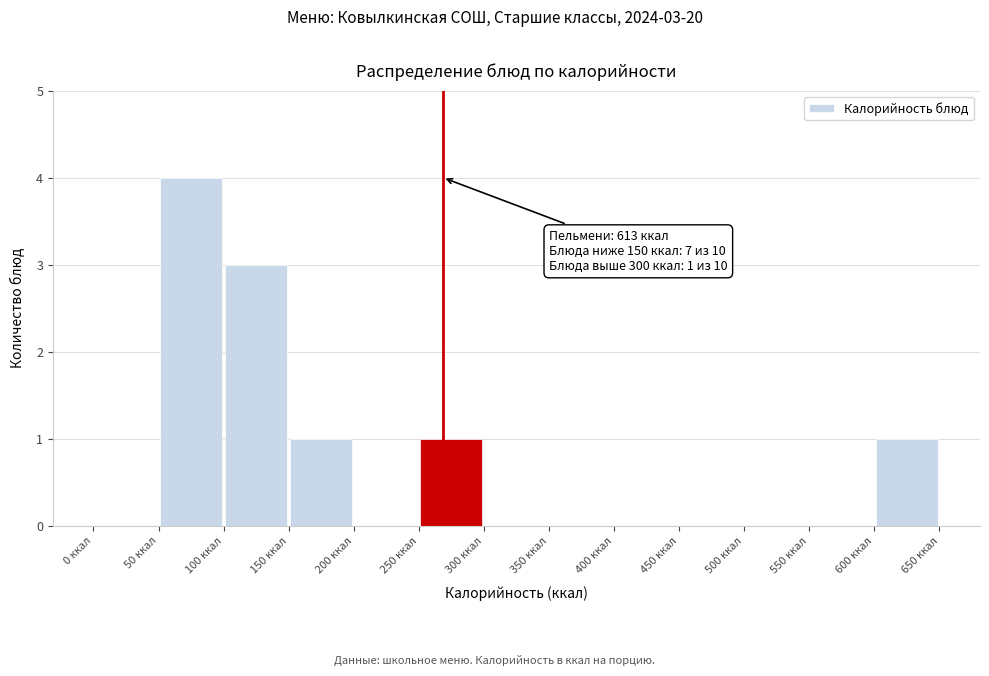

Which range on the x-axis has the tallest bar?

50 to 100